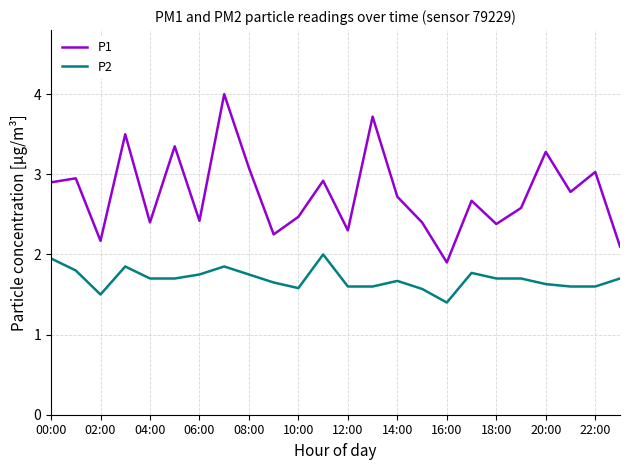

List the series in order of their peak value, highest first.

P1, P2